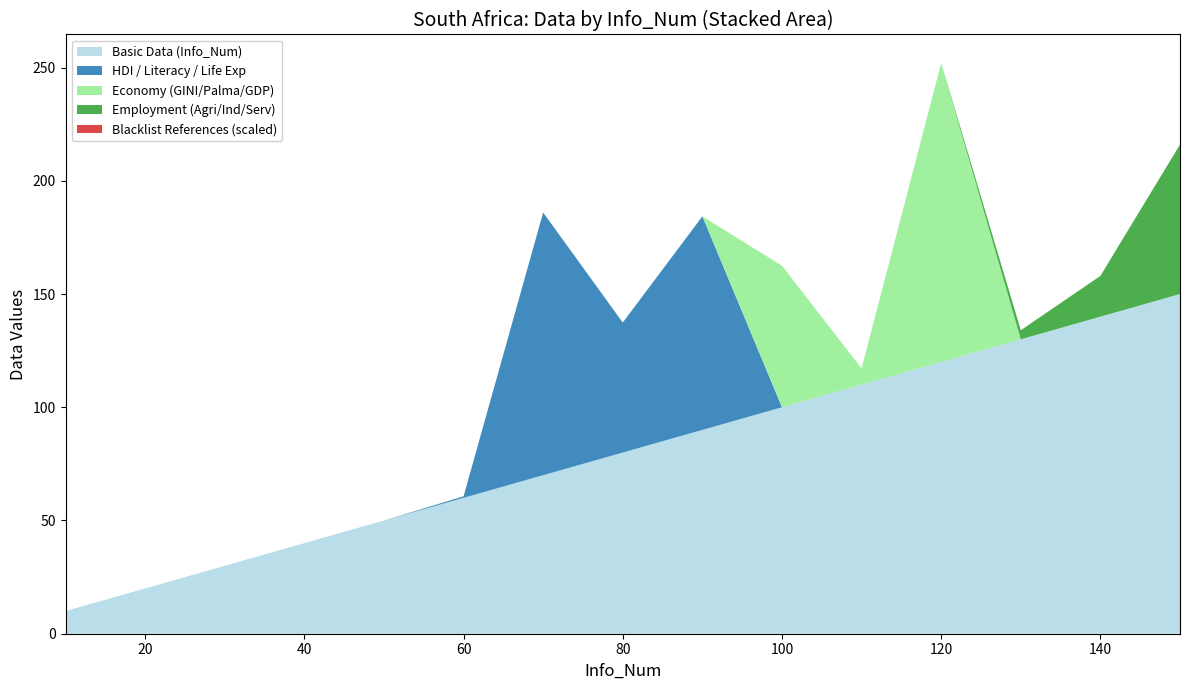

At which category is the sum across all series the highest?

120